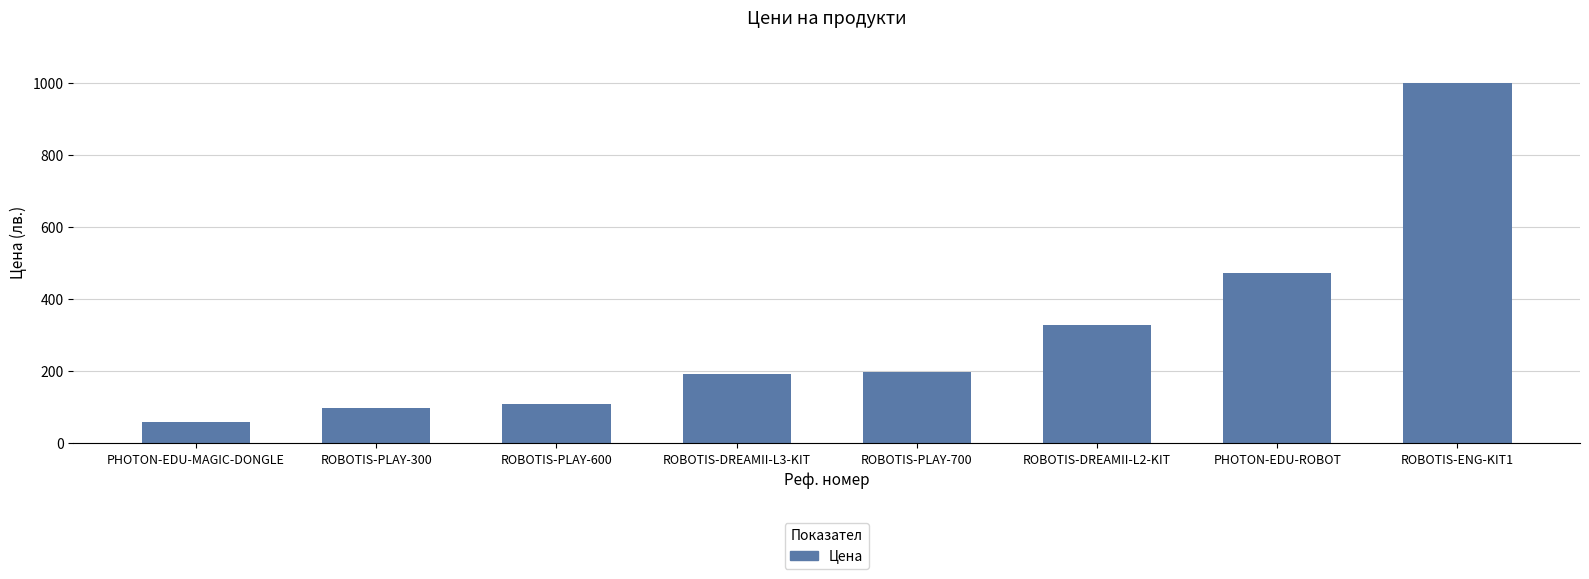

How many bars are there in total?

8